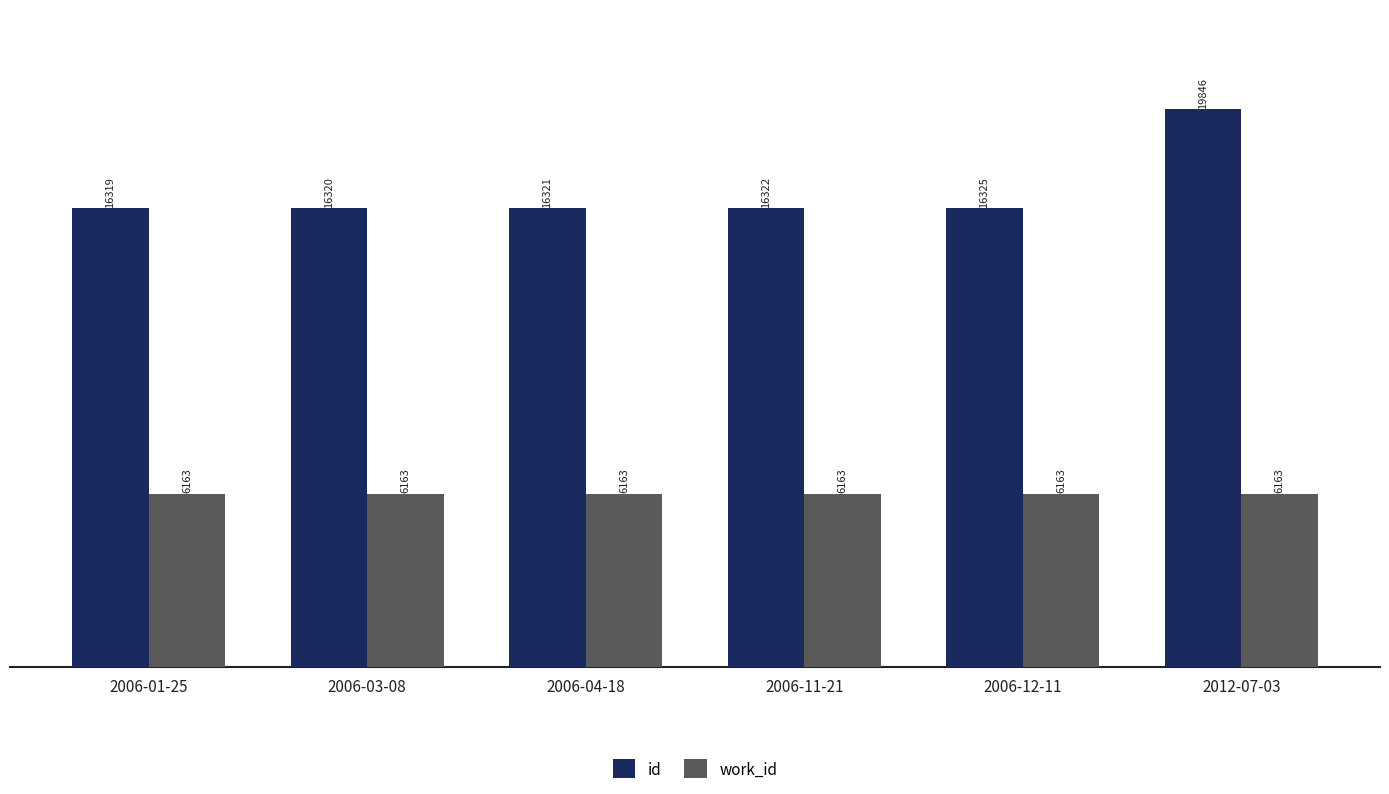

At which category is the sum across all series the highest?

2012-07-03